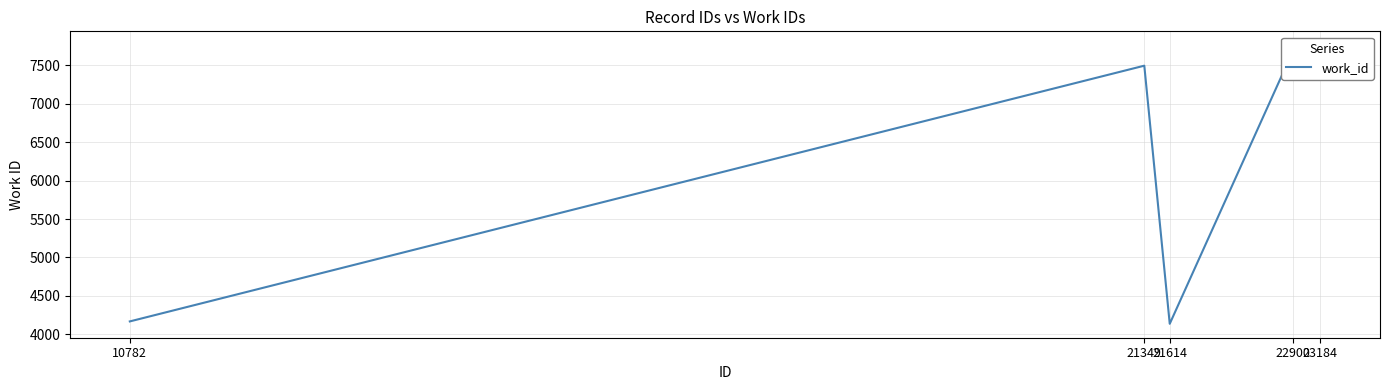

Reading left to right, list all the values displayed in this chart.

10782=4167	21349=7497	21614=4136	22900=7697	23184=7763